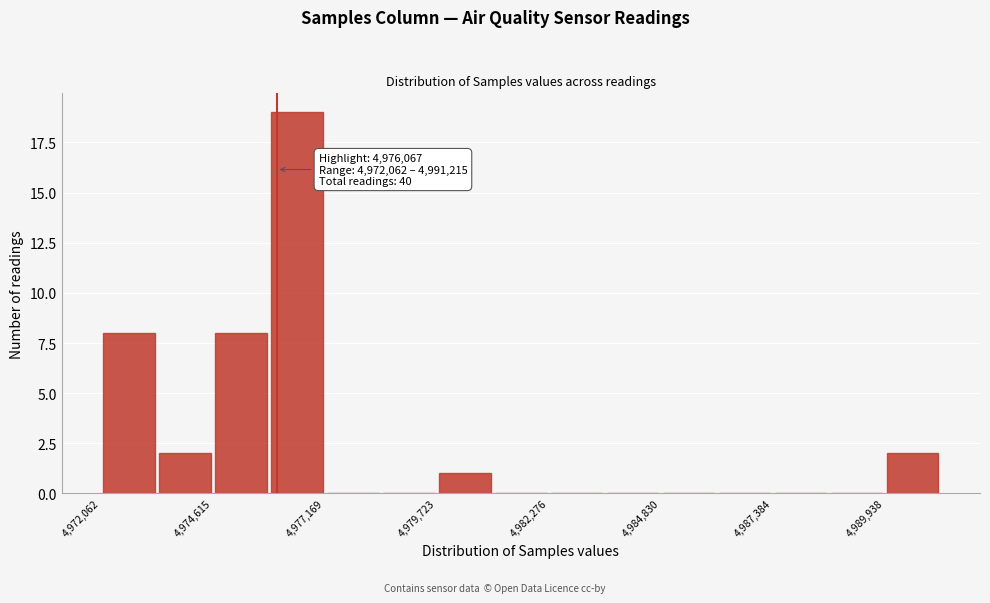

Around what value on the x-axis is the tallest bar? Give the approximate position of its centre, as read against the axis.

4976500